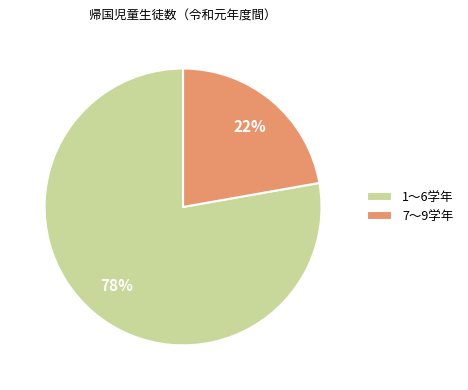

Does 1～6学年 represent more than half of the total?

Yes